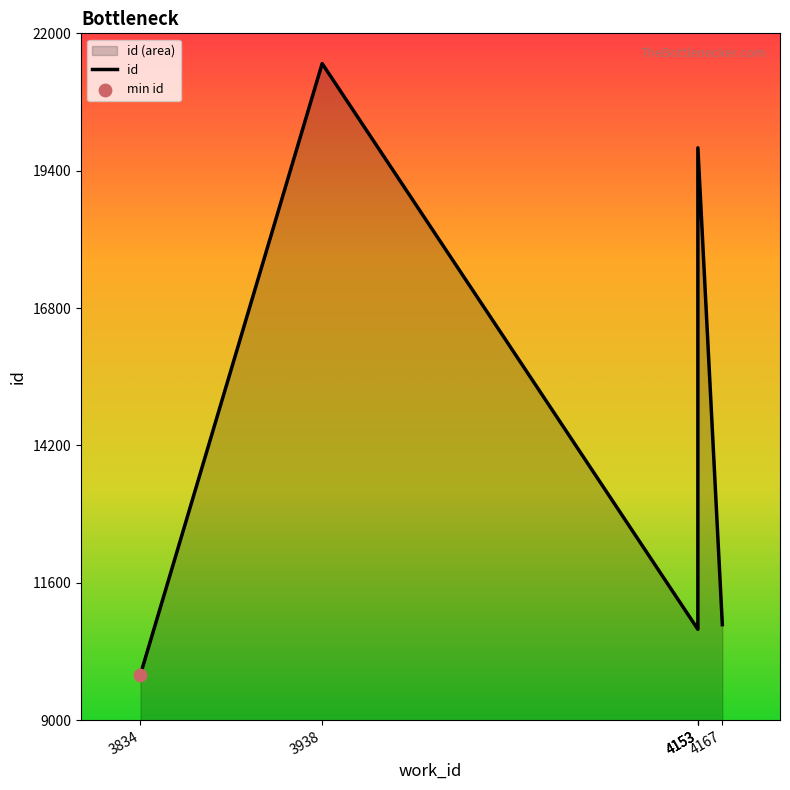

Between 4153 and 3834, which is larger?

4153